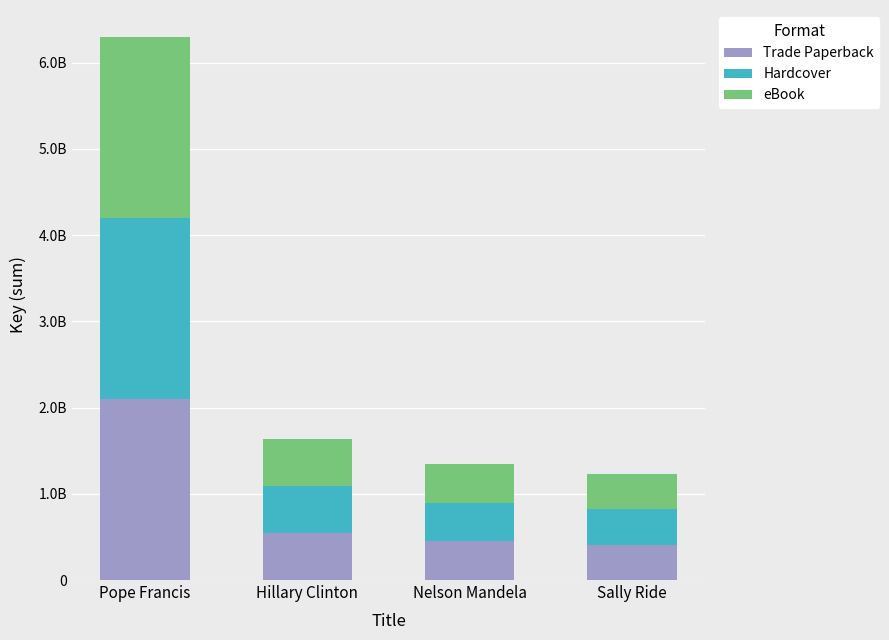

Does the chart contain any negative values?

No